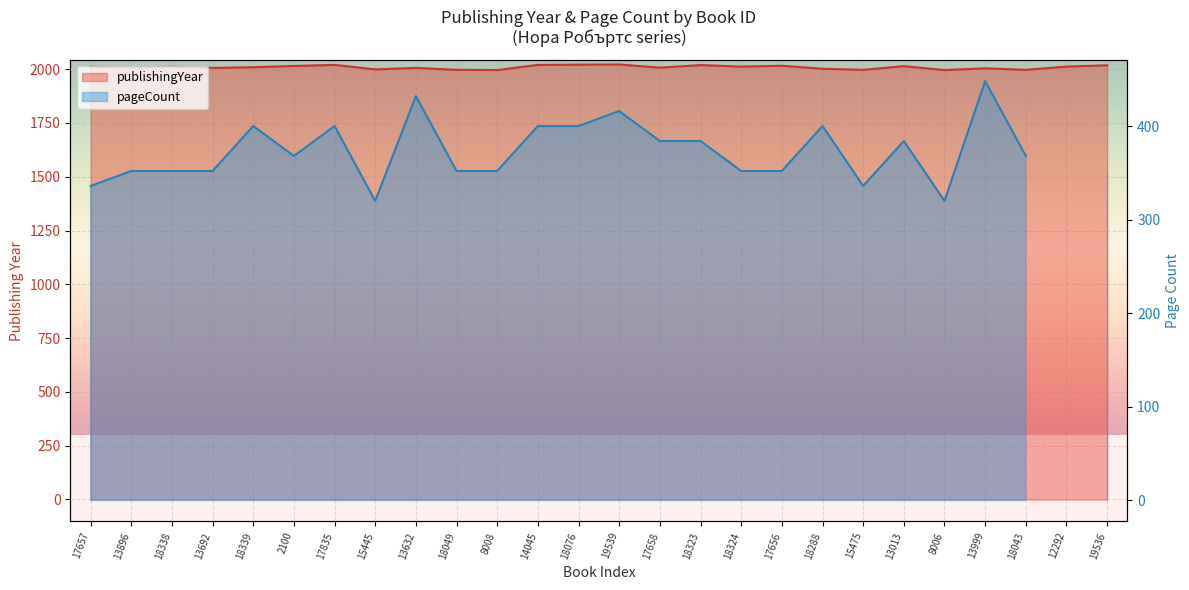

What is the smallest value displayed?

1996